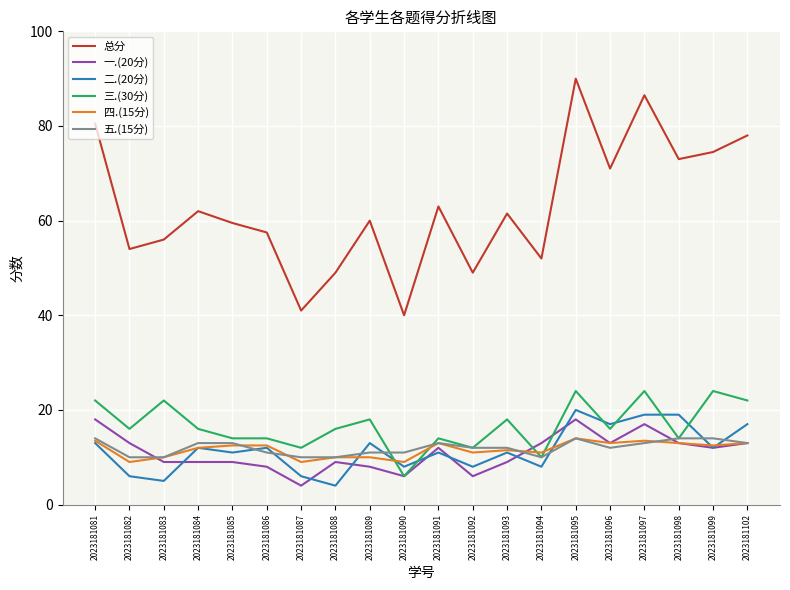

The value of 五.(15分) at 2023181093 is 12.0. True or false?

True